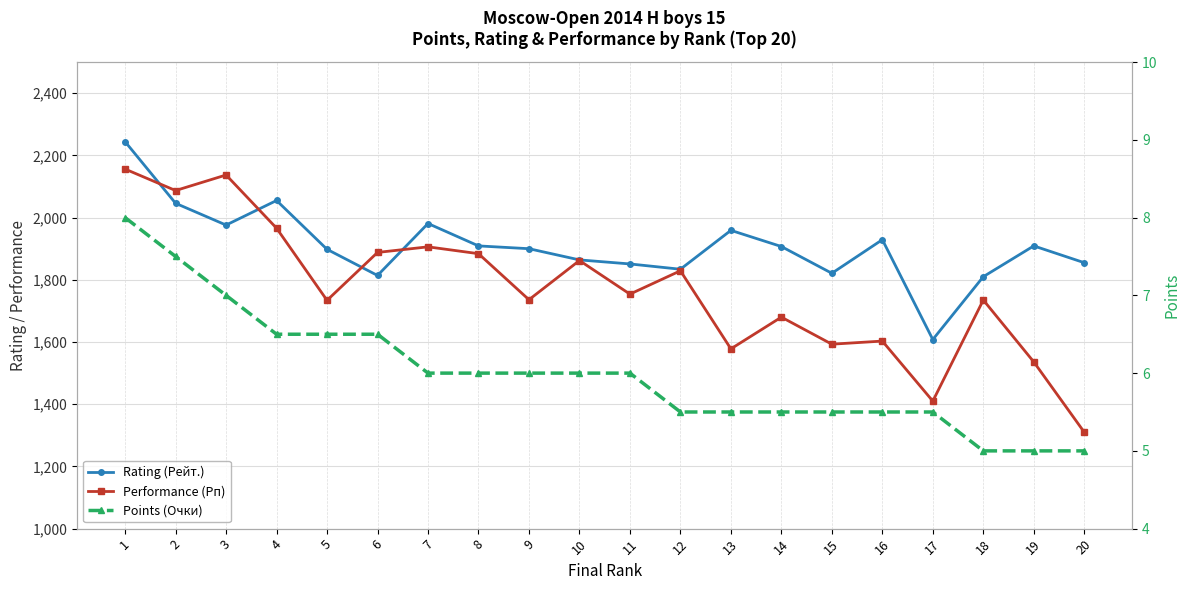

Which label corresponds to the smallest value in the chart?

18